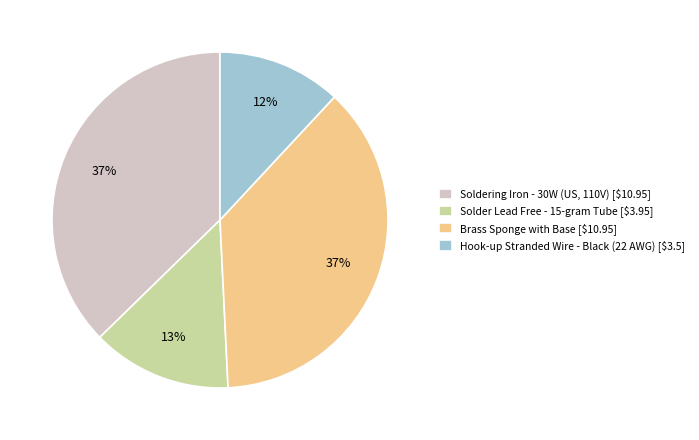

Is Soldering Iron - 30W (US, 110V) [$10.95] the majority of the pie?

No